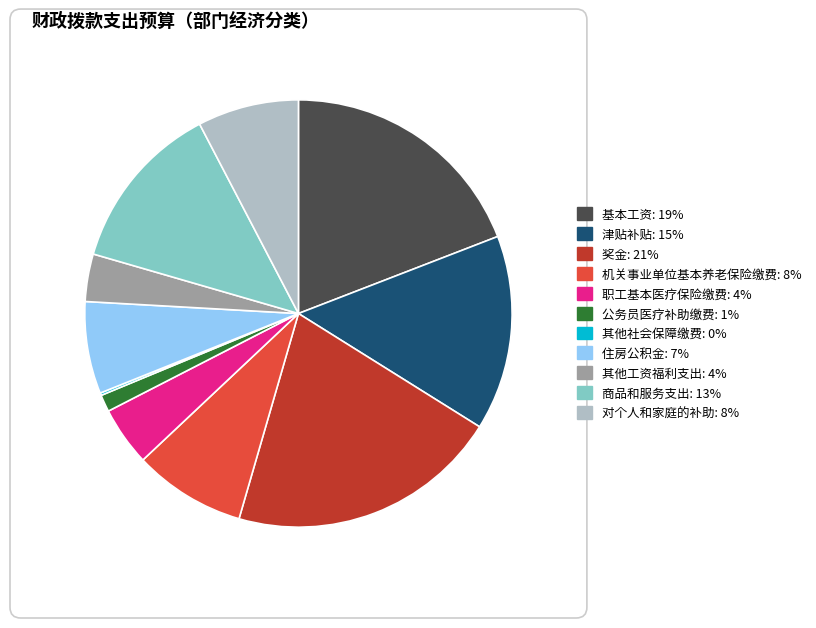

True or false: 津贴补贴: 15% accounts for 1% of the total.

False